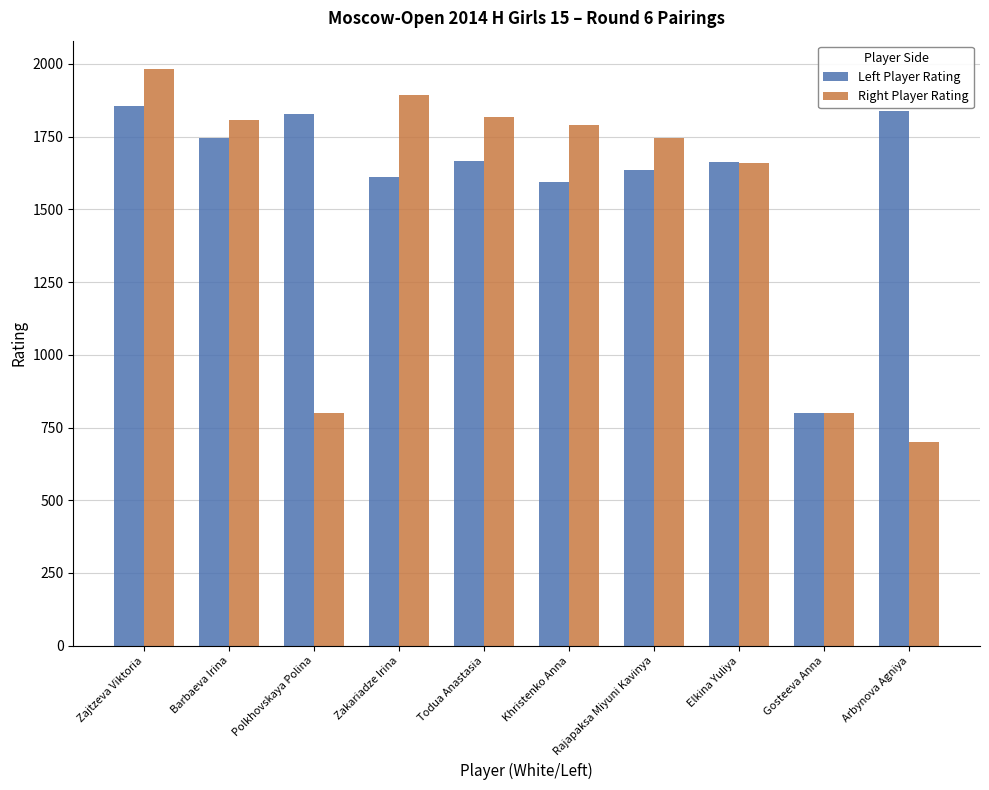

How many bars are there in total?

20